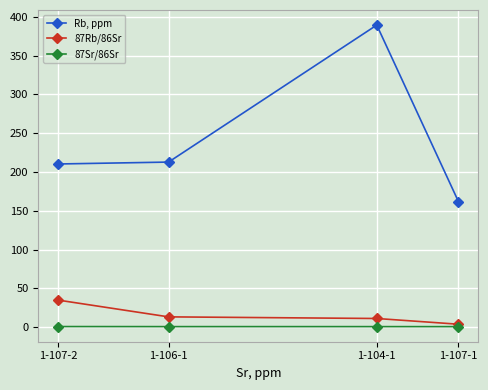

What is the value of the 87Sr/86Sr point at the 4th from the left?

0.7